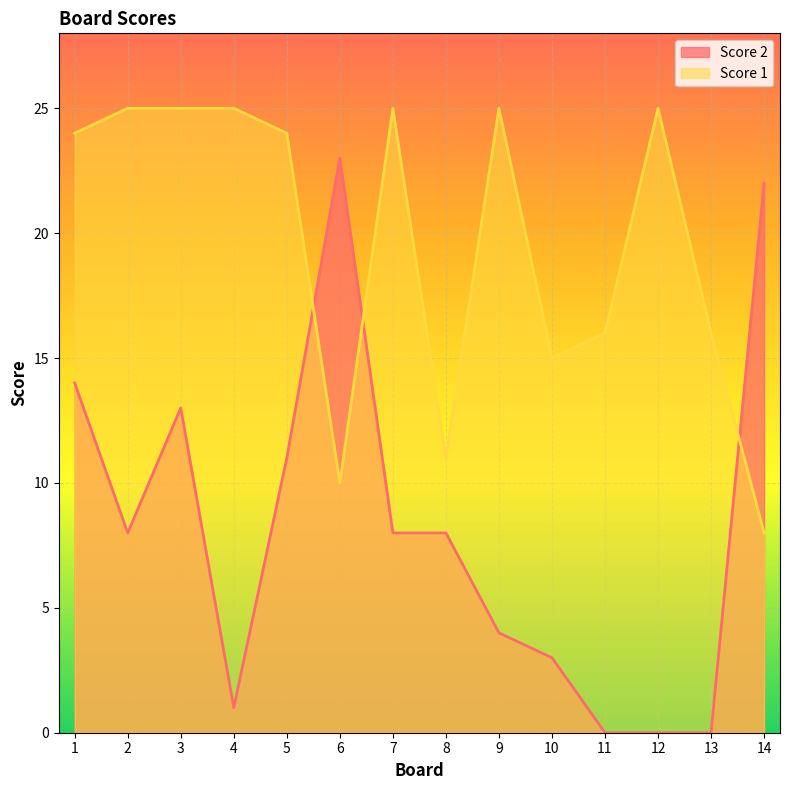

At which label does Score 1 reach its minimum?

14